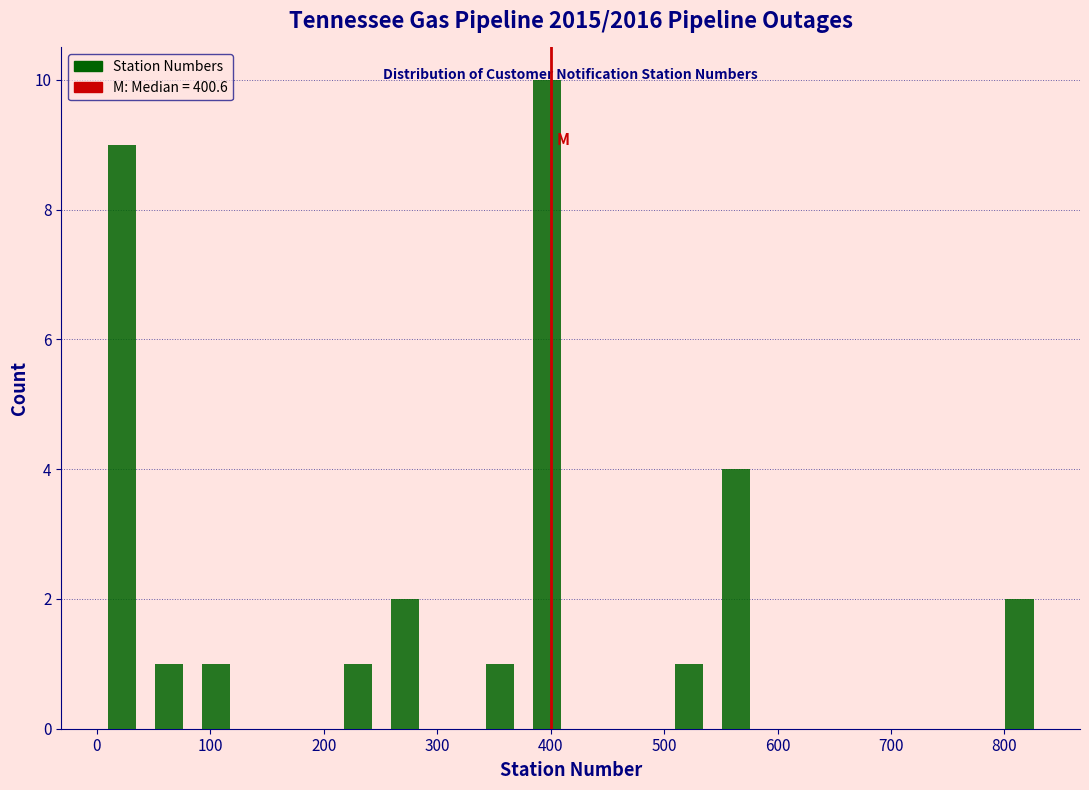

Over which range of the x-axis is the bar tallest?

380 to 420